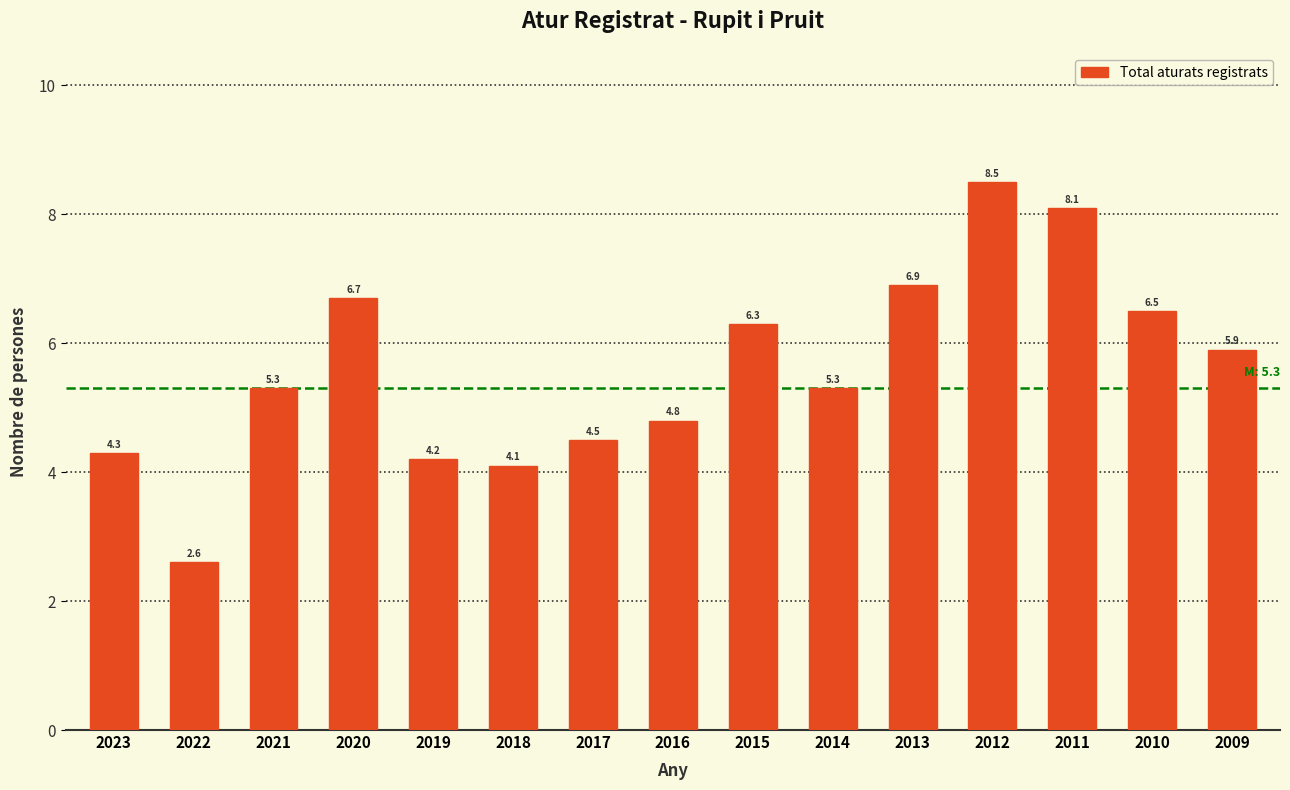

Reading left to right, transcribe all the data shown in this chart.

2023=4.3	2022=2.6	2021=5.3	2020=6.7	2019=4.2	2018=4.1	2017=4.5	2016=4.8	2015=6.3	2014=5.3	2013=6.9	2012=8.5	2011=8.1	2010=6.5	2009=5.9